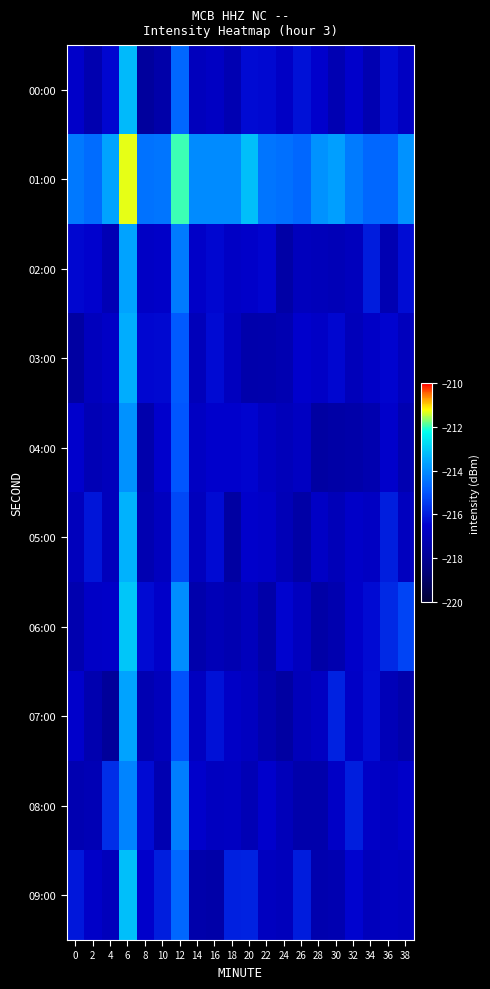

Rank the series by their maximum value, from lowest to highest.

08:00, 04:00, 02:00, 07:00, 03:00, 05:00, 00:00, 09:00, 06:00, 01:00